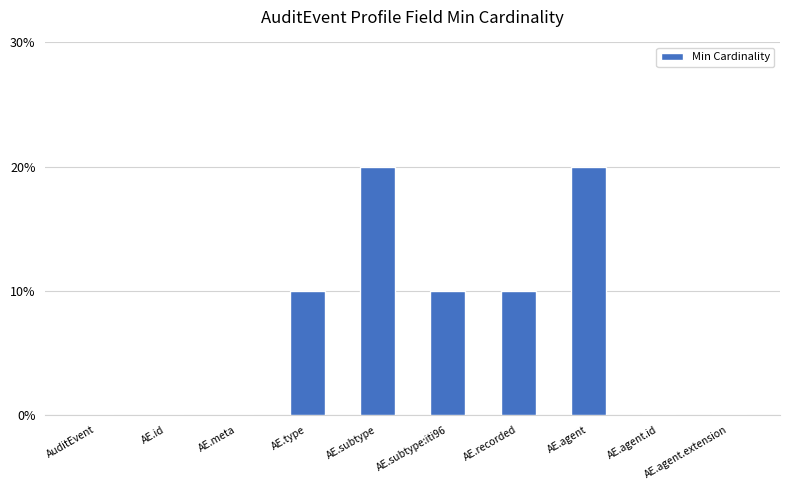

What value does the data have at AE.type?

1